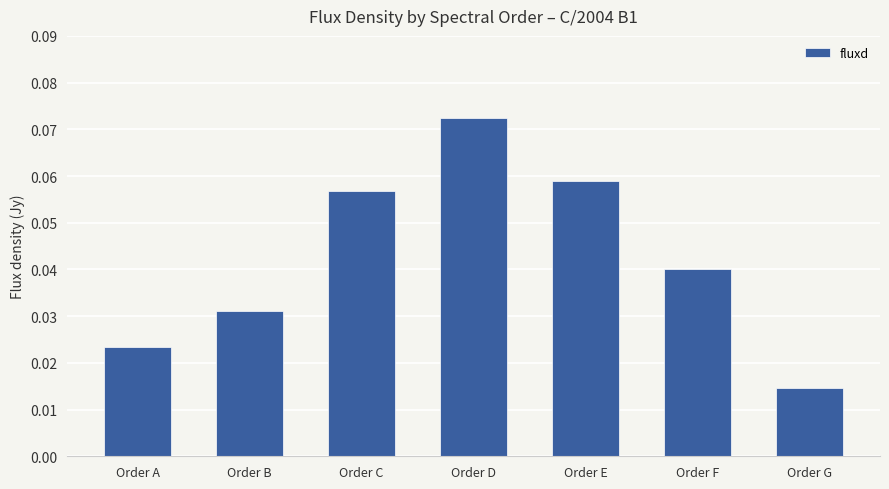

List the labels in order of value, largest first.

Order D, Order E, Order C, Order F, Order B, Order A, Order G